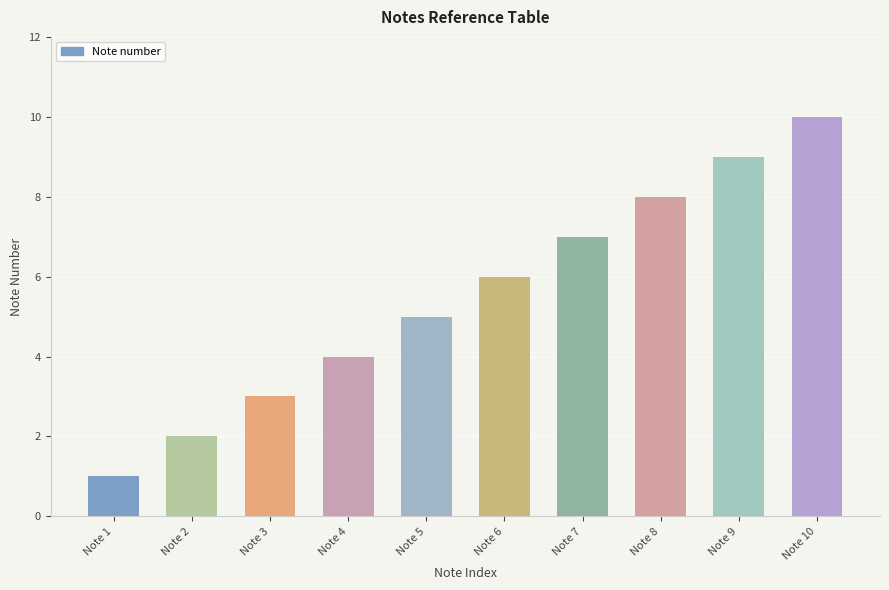

Between Note 2 and Note 3, which is larger?

Note 3